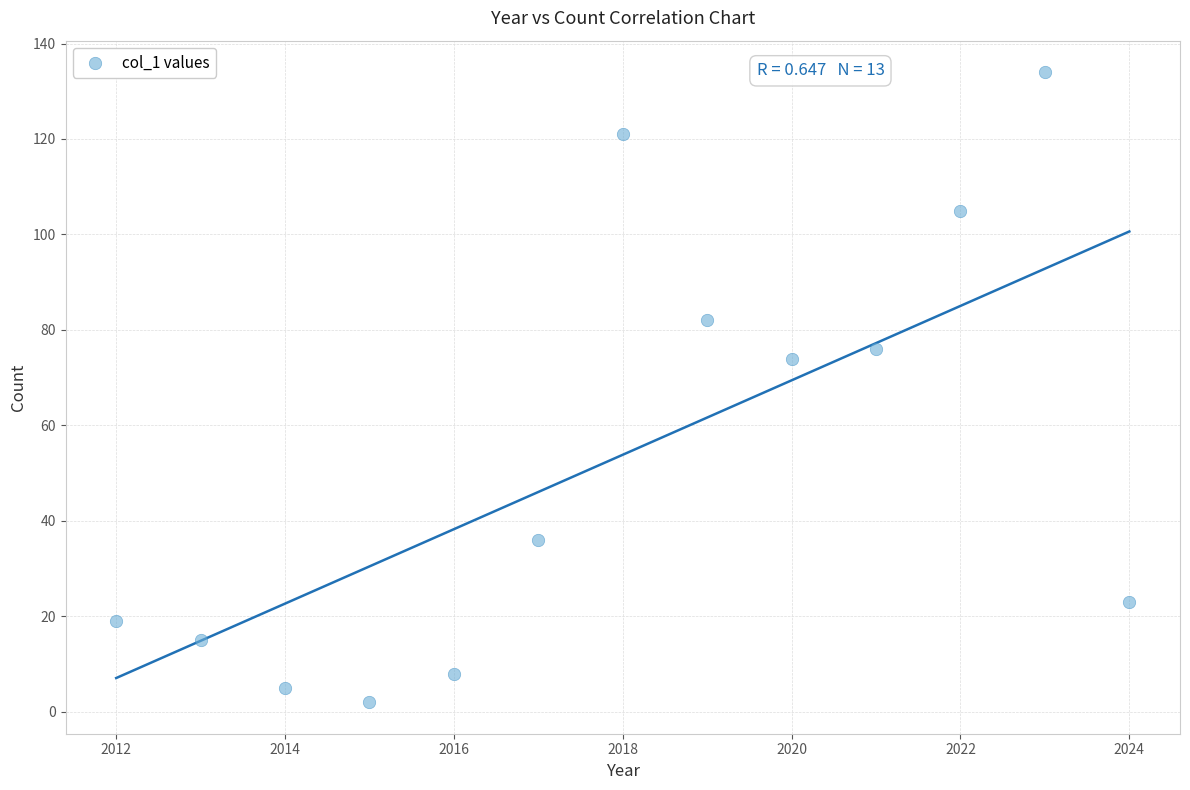

What Y value in the scatter plot is closest to 68?

74